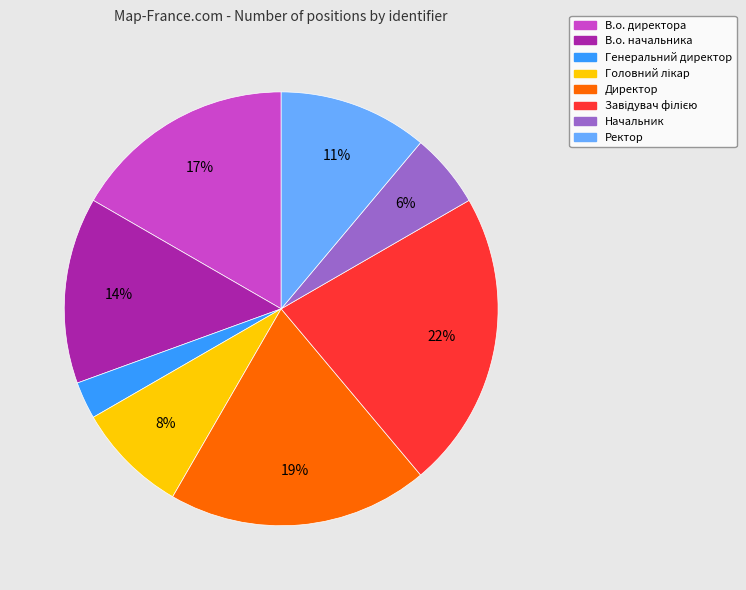

Approximately how many times larger is the value at Ректор compared to В.о. начальника?

0.8